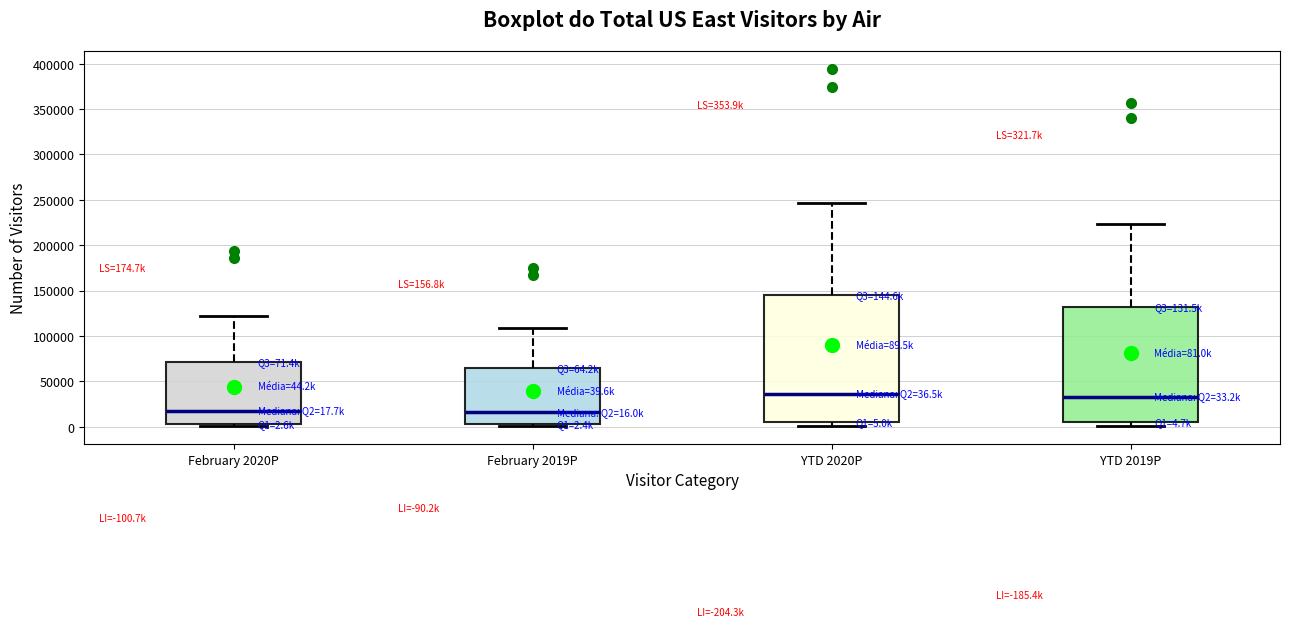

Comparing the boxes themselves (not the whiskers), which one is the tallest?

YTD 2020P